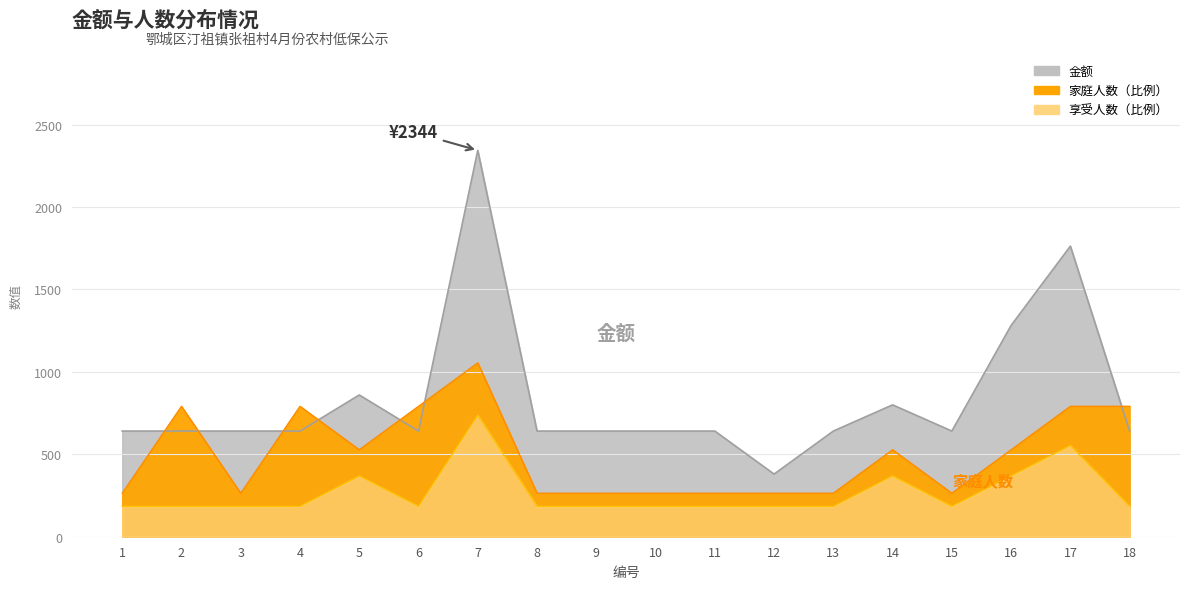

Read the 家庭人数 value at 2.

791.1